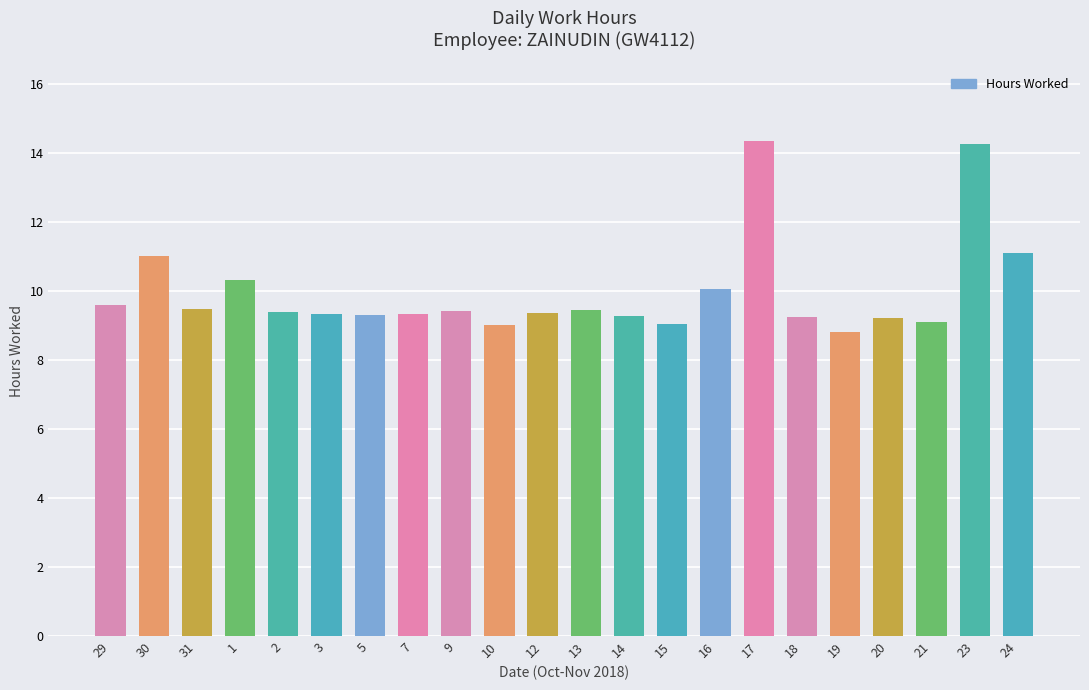

What is the approximate value at 14?

9.3